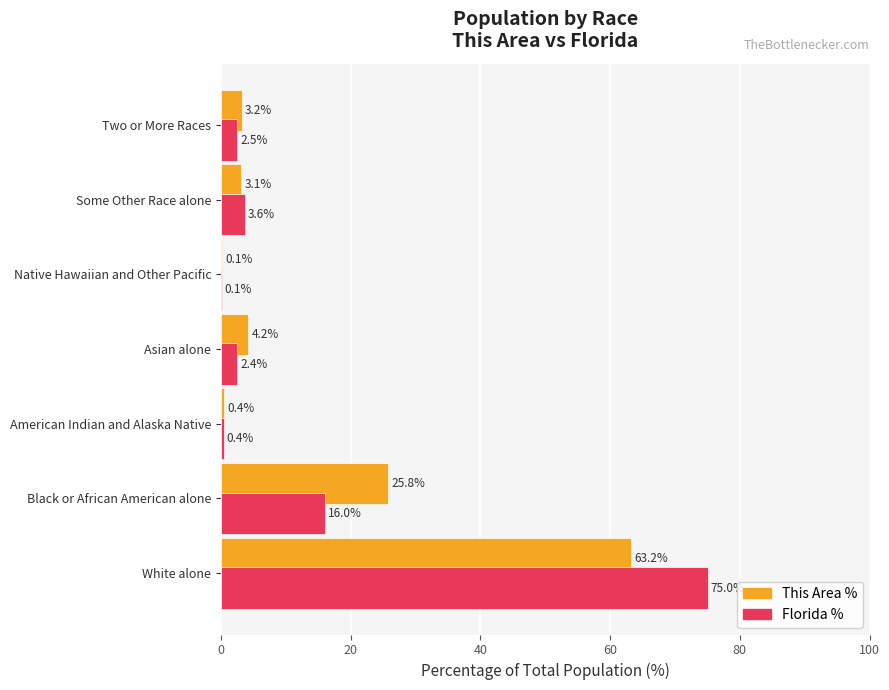

What is the sum of the This Area % values at Black or African American alone and Asian alone?

30.0